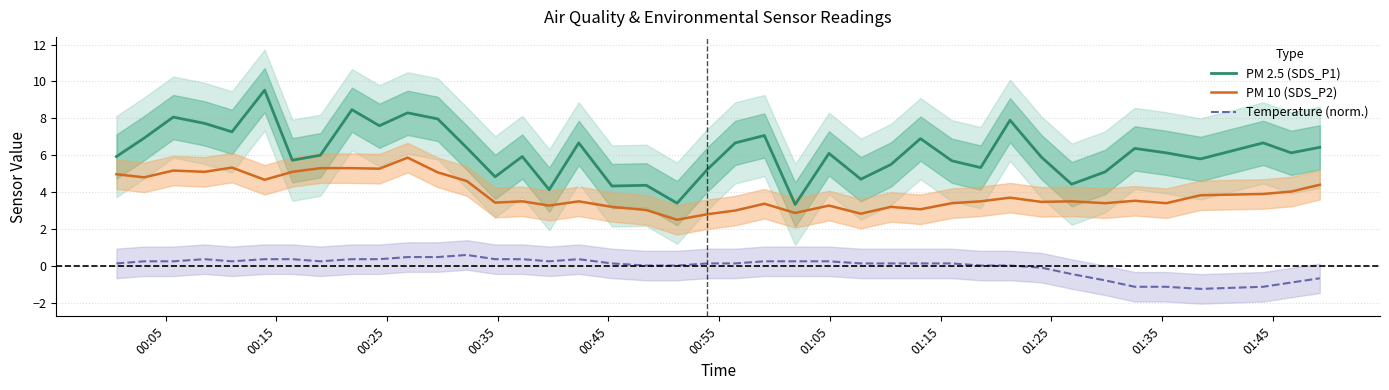

What is the minimum value for Temperature (norm.)?

-1.2